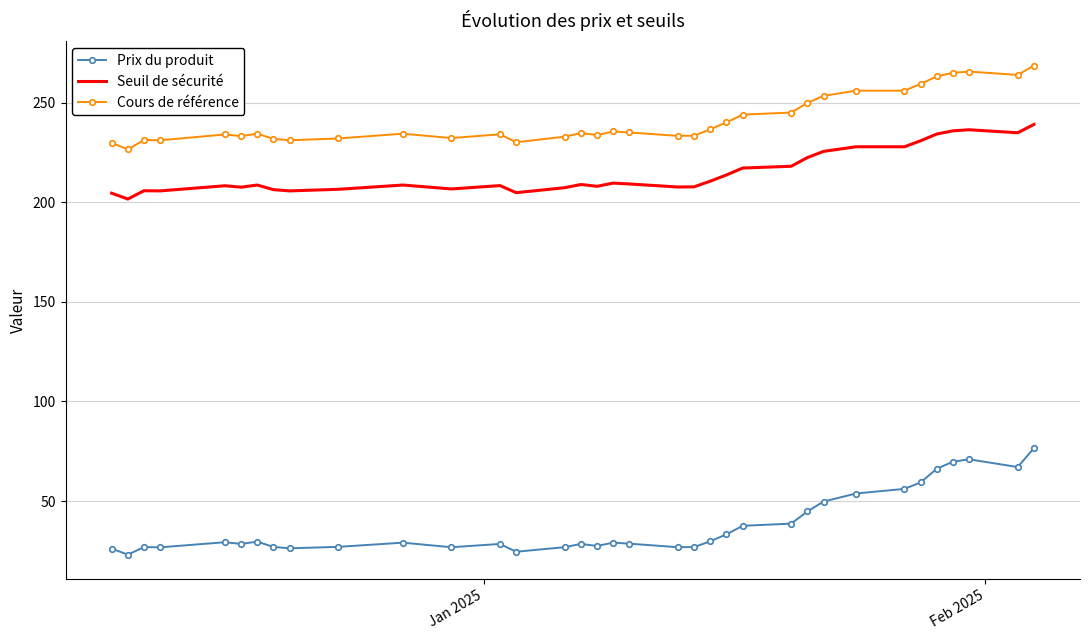

What is the difference between the maximum and minimum values in the Seuil de sécurité series?

37.5